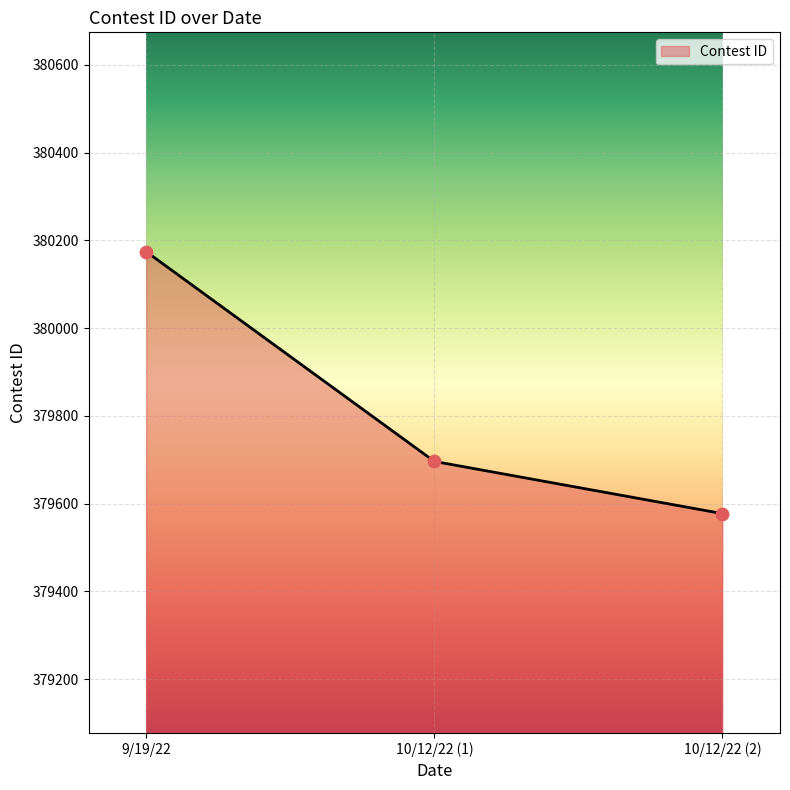

Between 9/19/22 and 10/12/22 (1), which is larger?

9/19/22